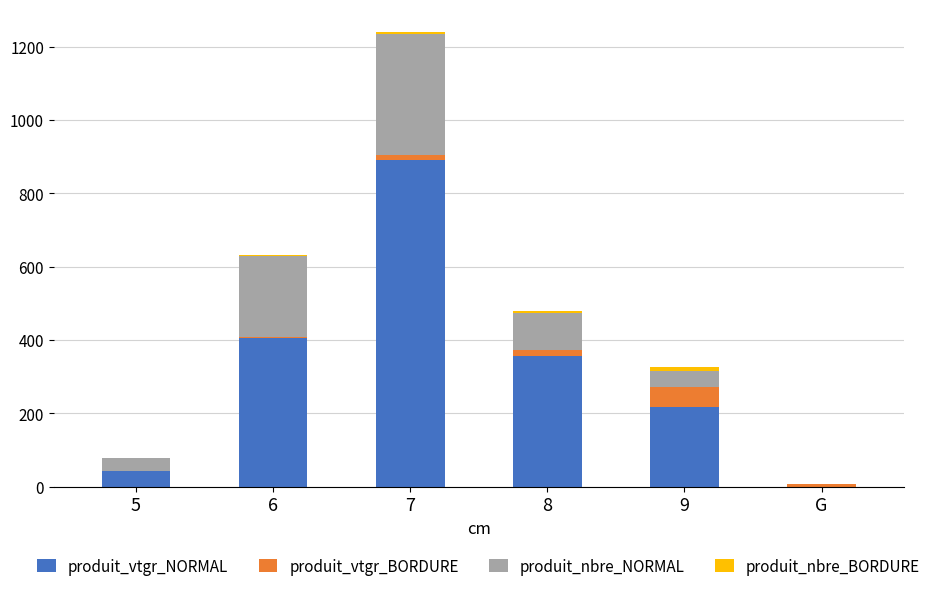

What is the highest value of the produit_vtgr_NORMAL series?

891.1